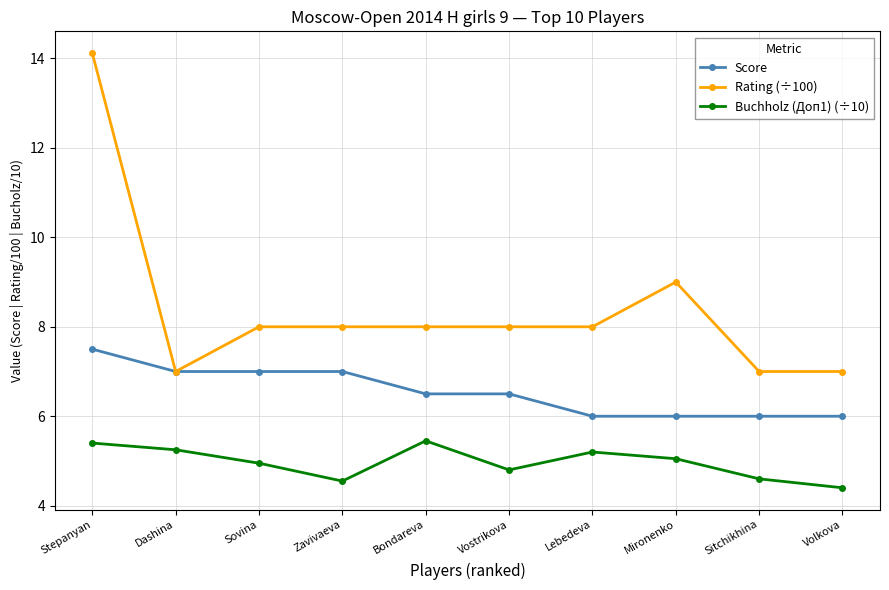

Which series changed the most between Vostrikova and Mironenko?

Rating (÷100)